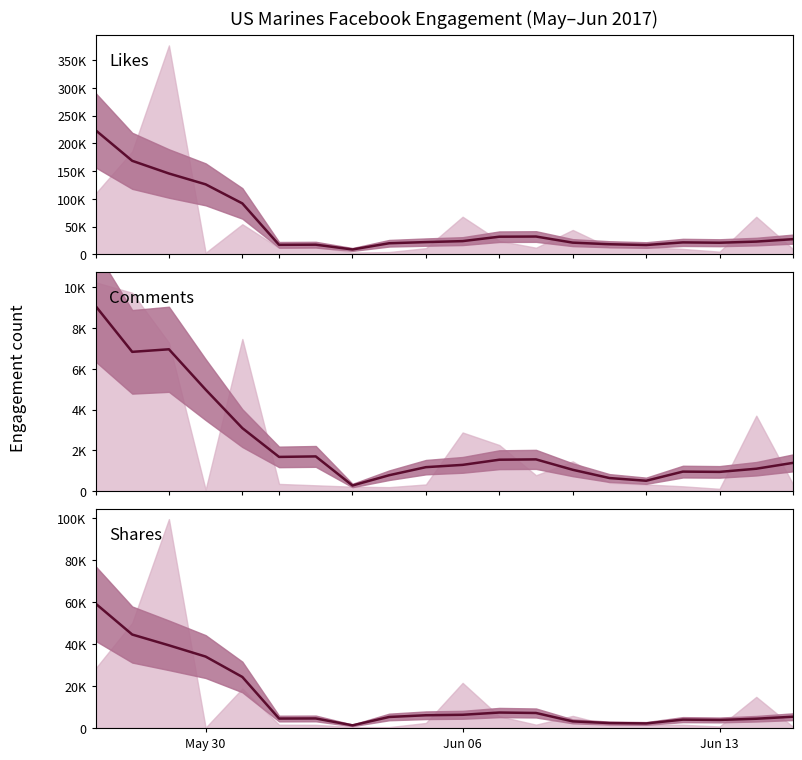

True or false: Comments and Likes intersect in this chart.

False